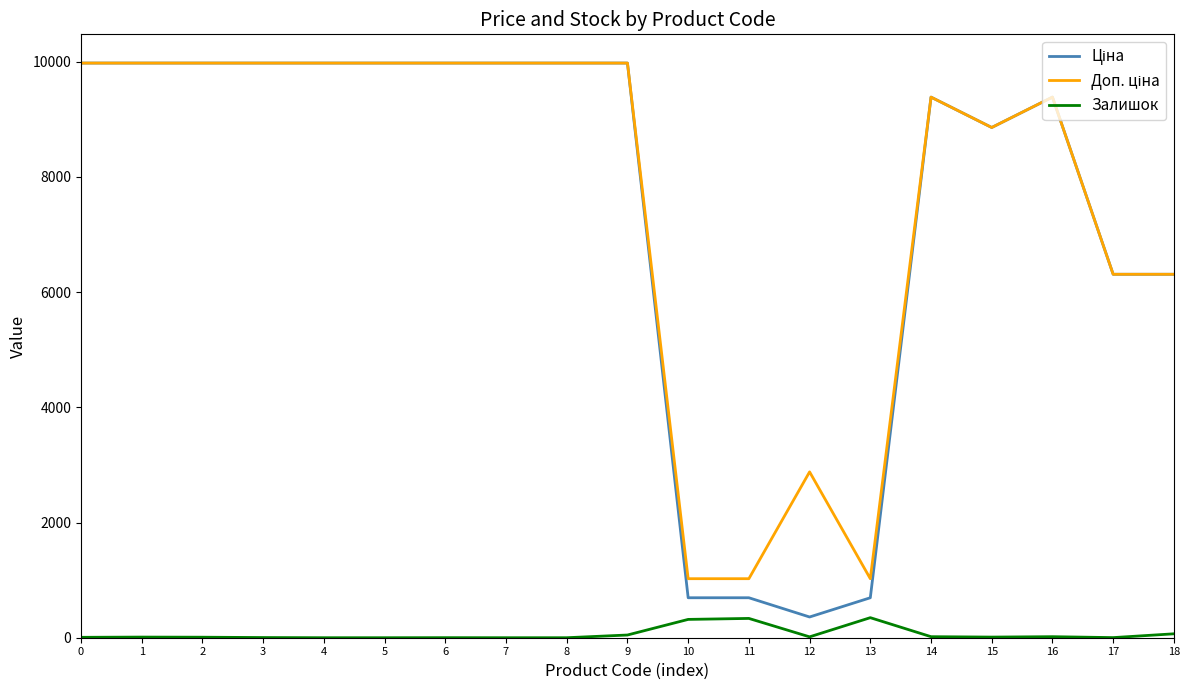

Count the number of categories in the chart.

19